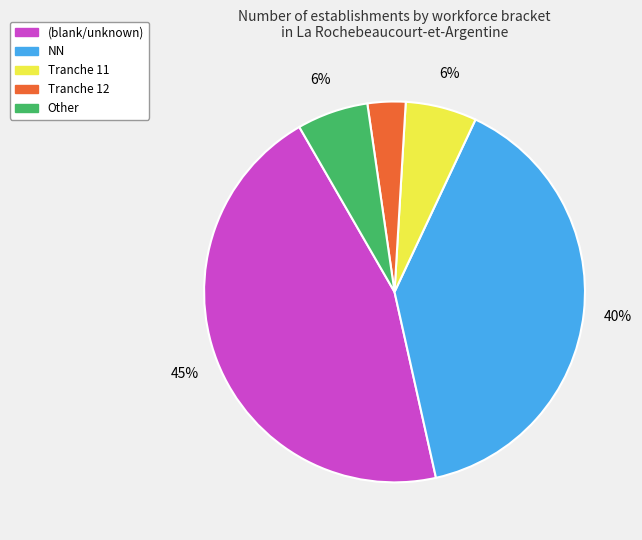

How many segments does this pie chart have?

5